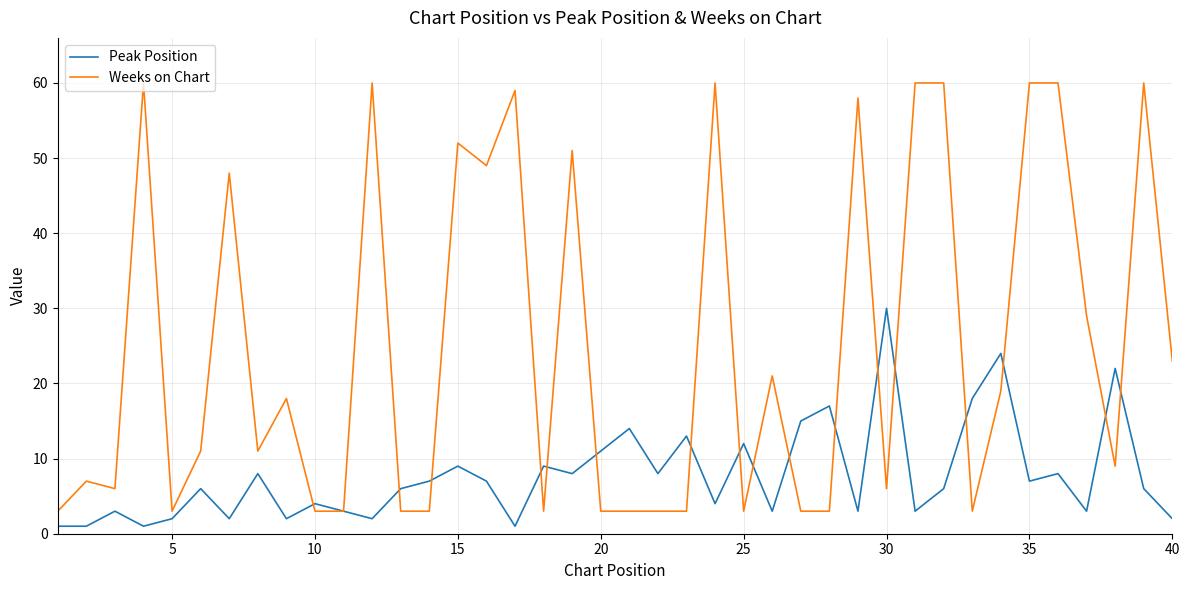

True or false: Peak Position and Weeks on Chart intersect in this chart.

True